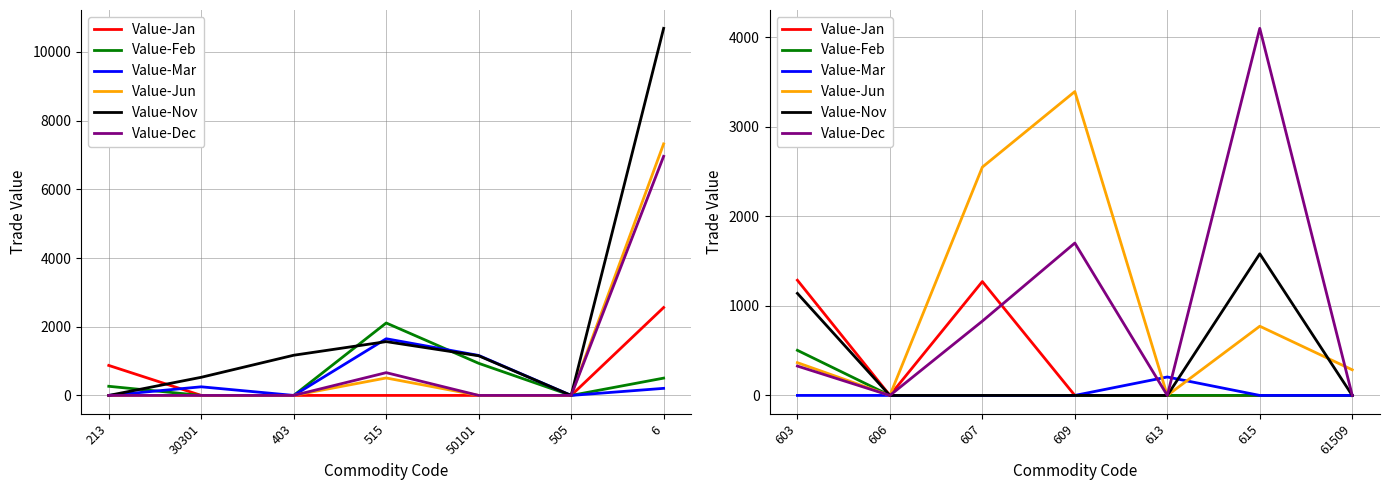

Where is Value-Mar nearest to the value 103?

603